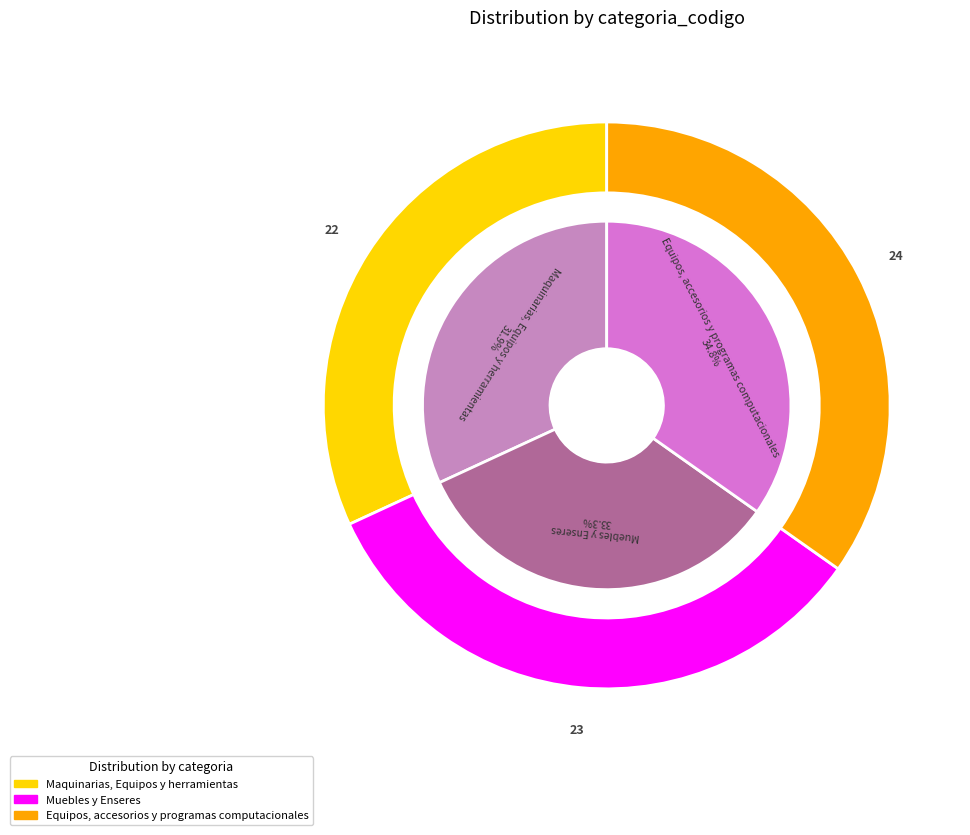

True or false: Equipos, accesorios y programas computacionales accounts for 35% of the total.

True